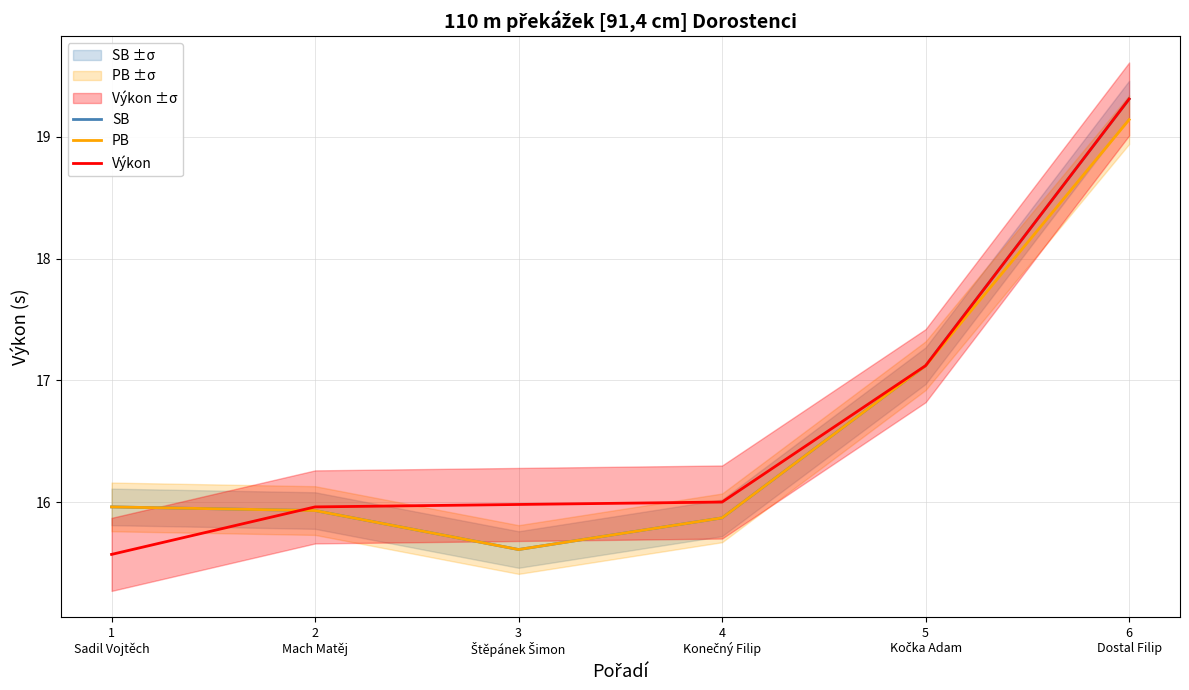

What is the label of the 5th point from the left?

5
Kočka Adam